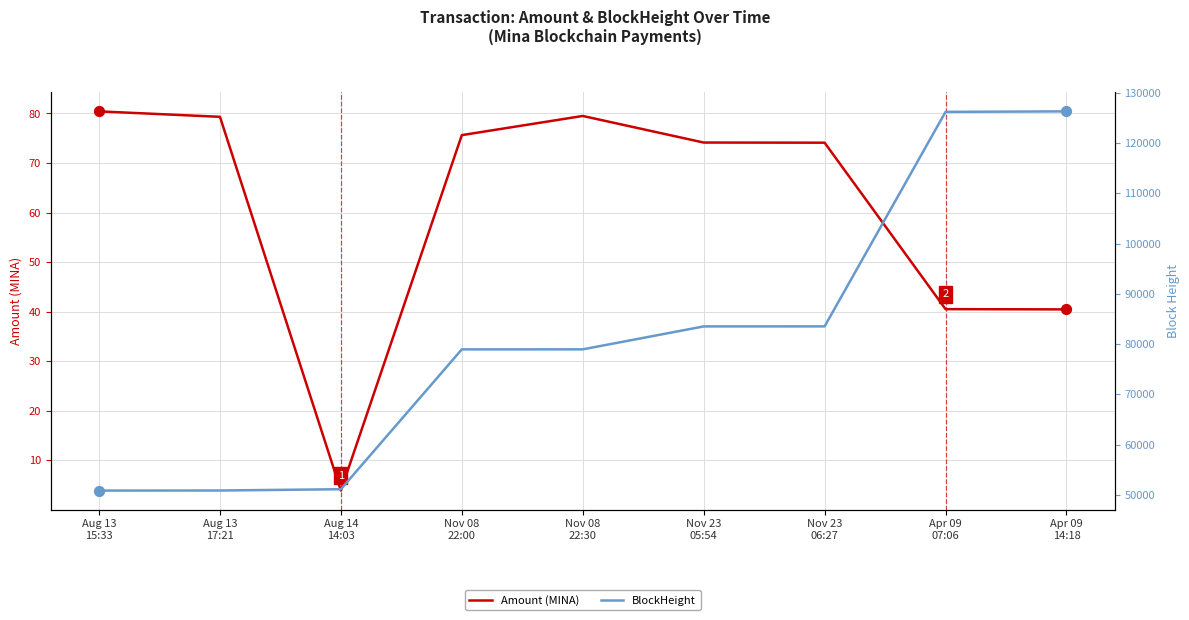

Which series contains the lowest Y value?

Amount (MINA)